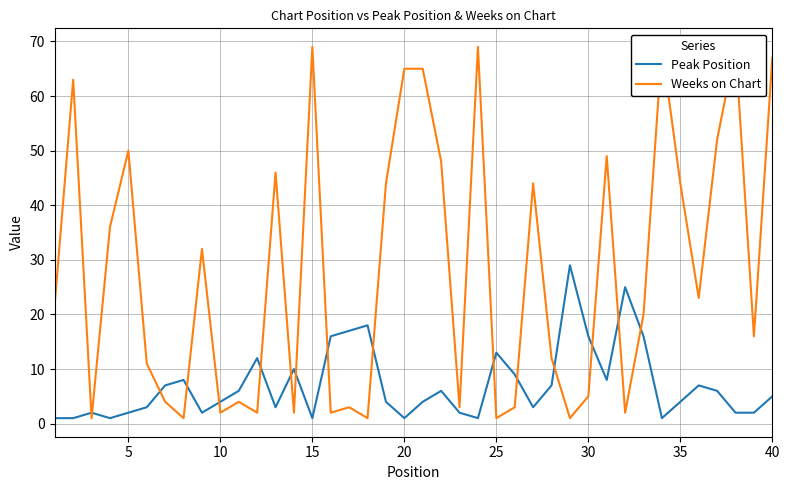

What is the maximum value for Peak Position?

29